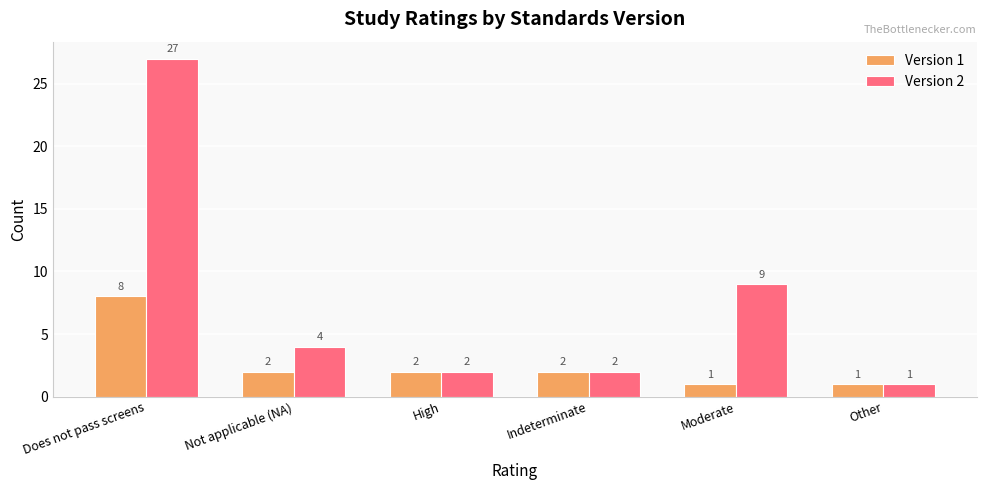

What is the spread (max minus min) of values at Moderate?

8